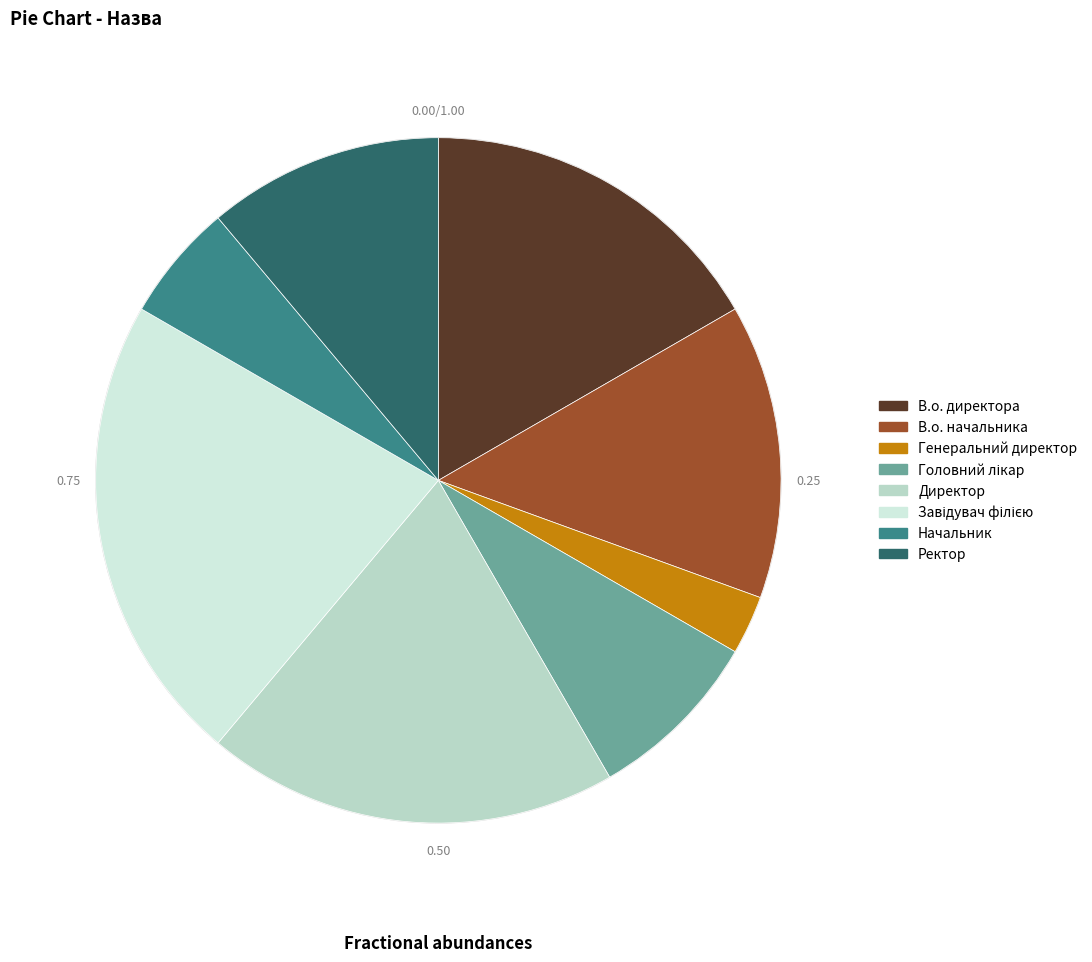

What is the largest slice in the pie chart?

Завідувач філією